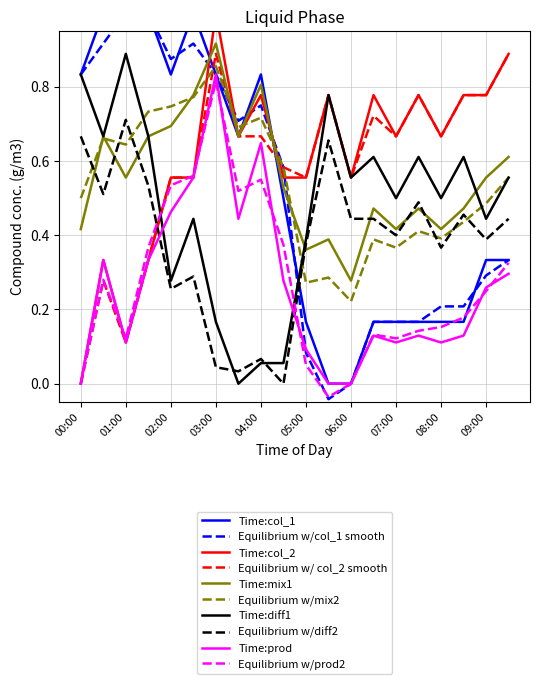

The Temperature (col_1) series shows 1.4 at 02:30. True or false?

False